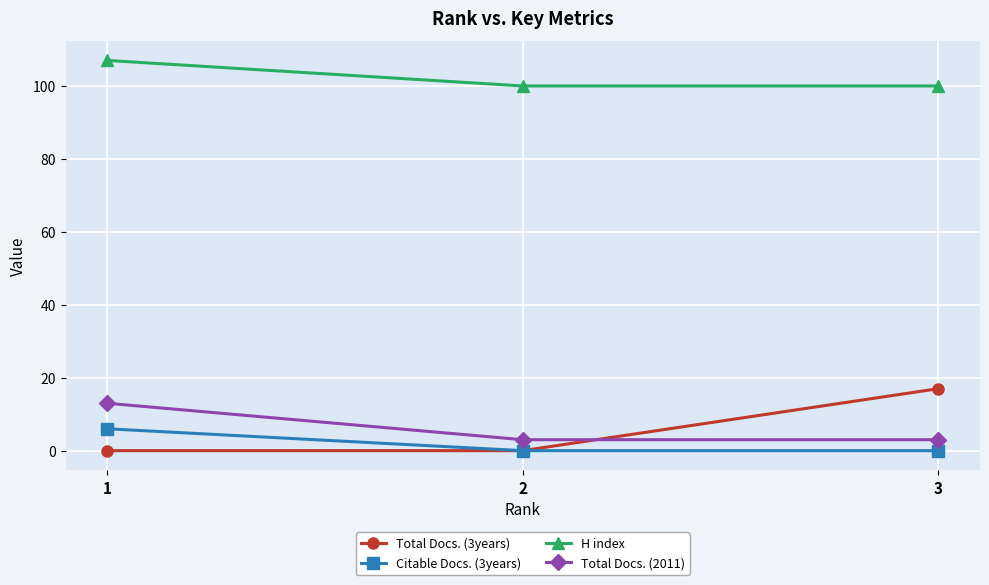

Is the value of H index at 1 greater than the value of Total Docs. (2011) at 1?

Yes